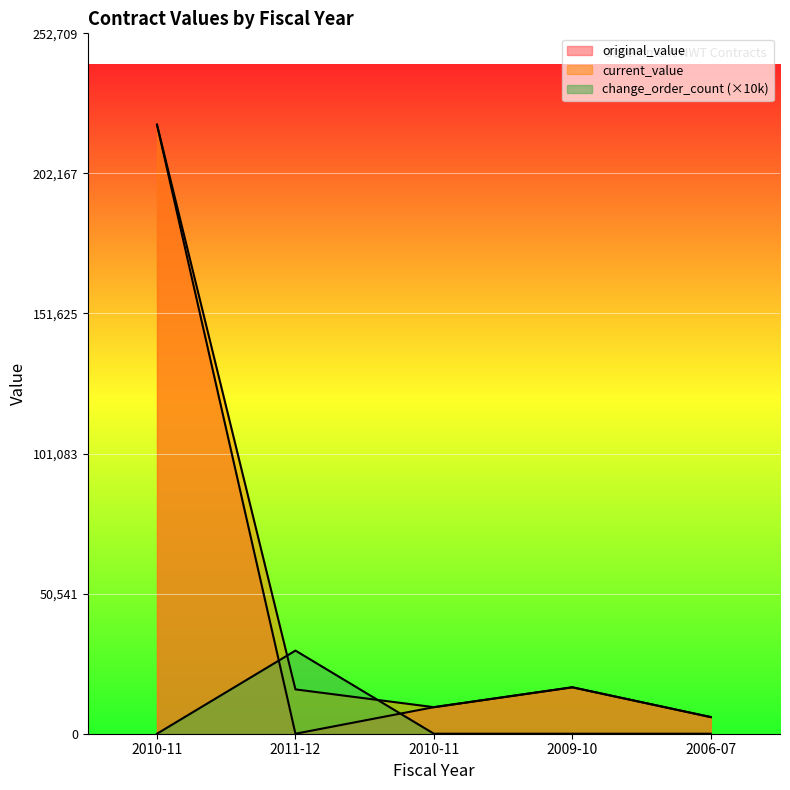

Which series changed the most between 2011-12 and 2006-07?

change_order_count (×10k)